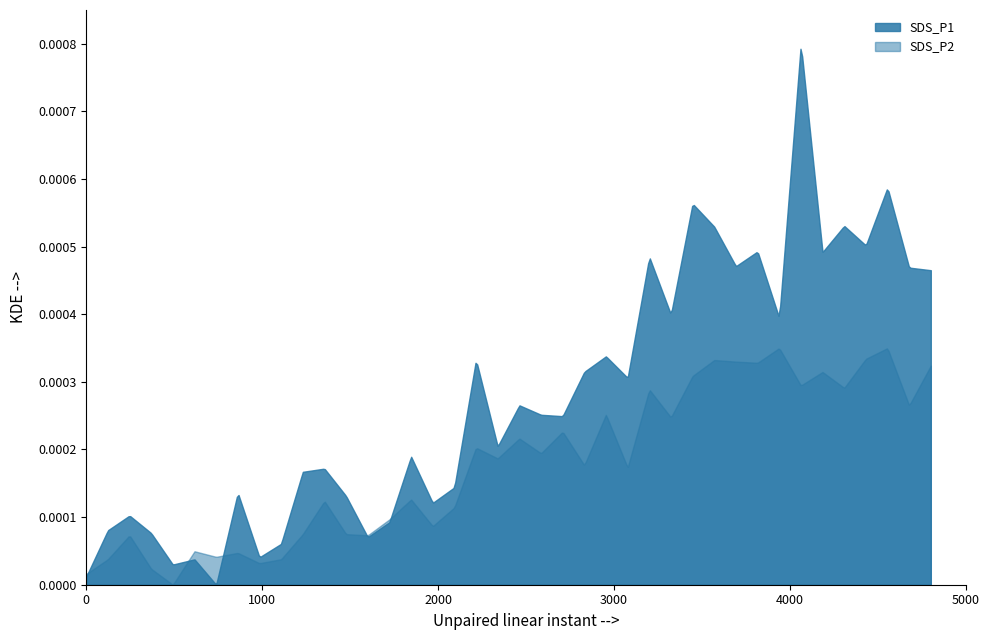

Which series has the widest spread of values?

SDS_P1